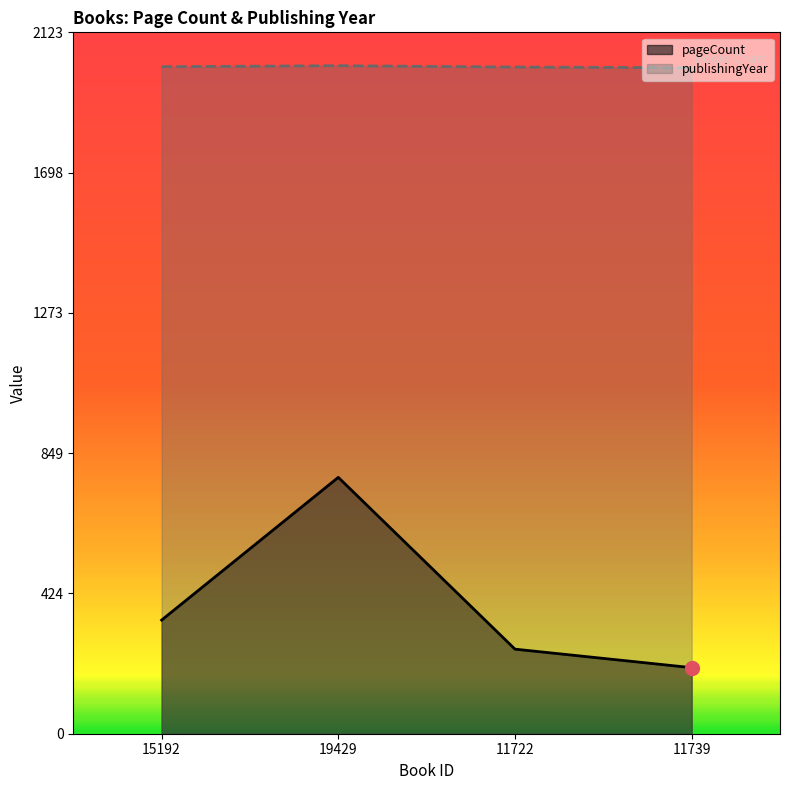

At which category is the sum across all series the highest?

19429